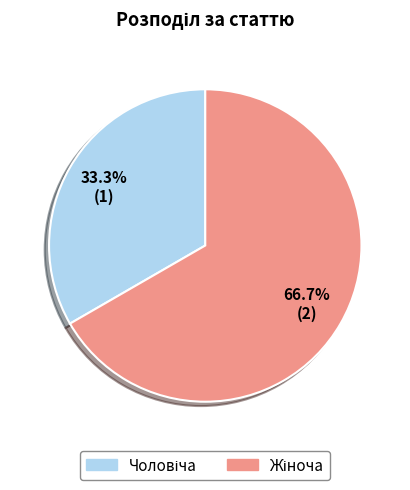

Does any single category account for the majority?

Yes